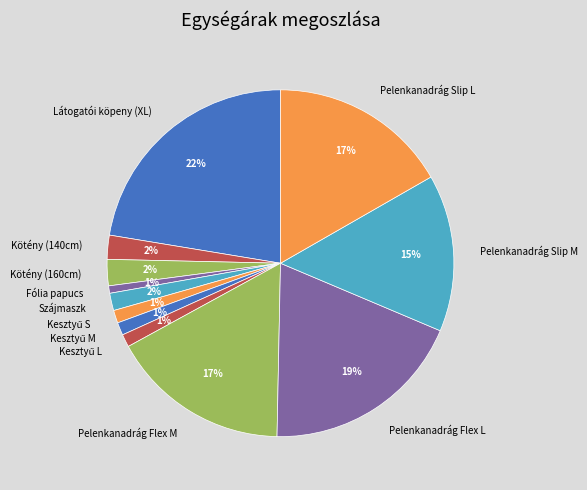

How many segments does this pie chart have?

12